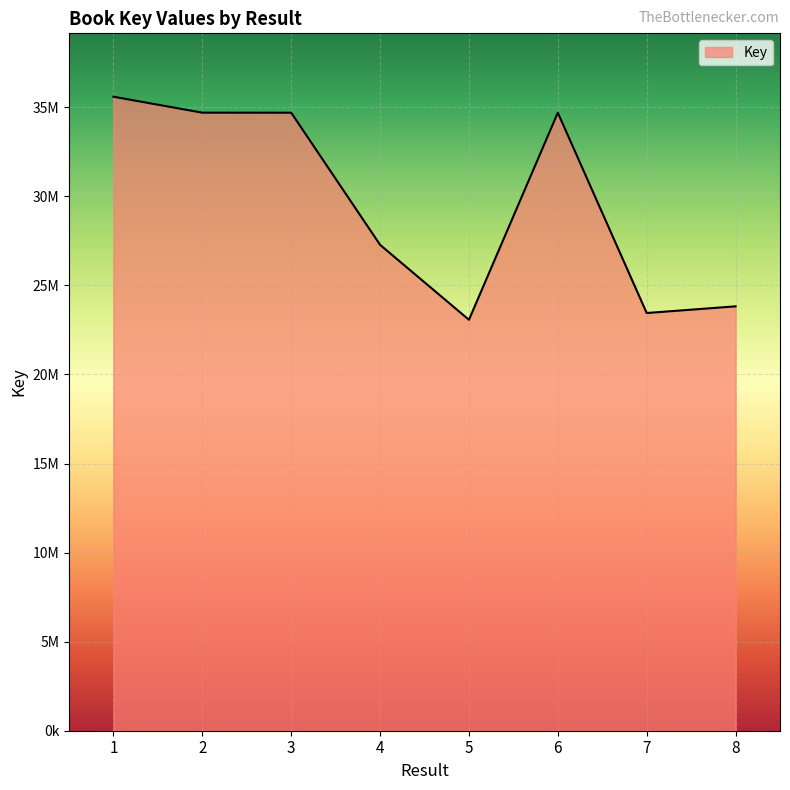

Which has a higher value, 8 or 3?

3